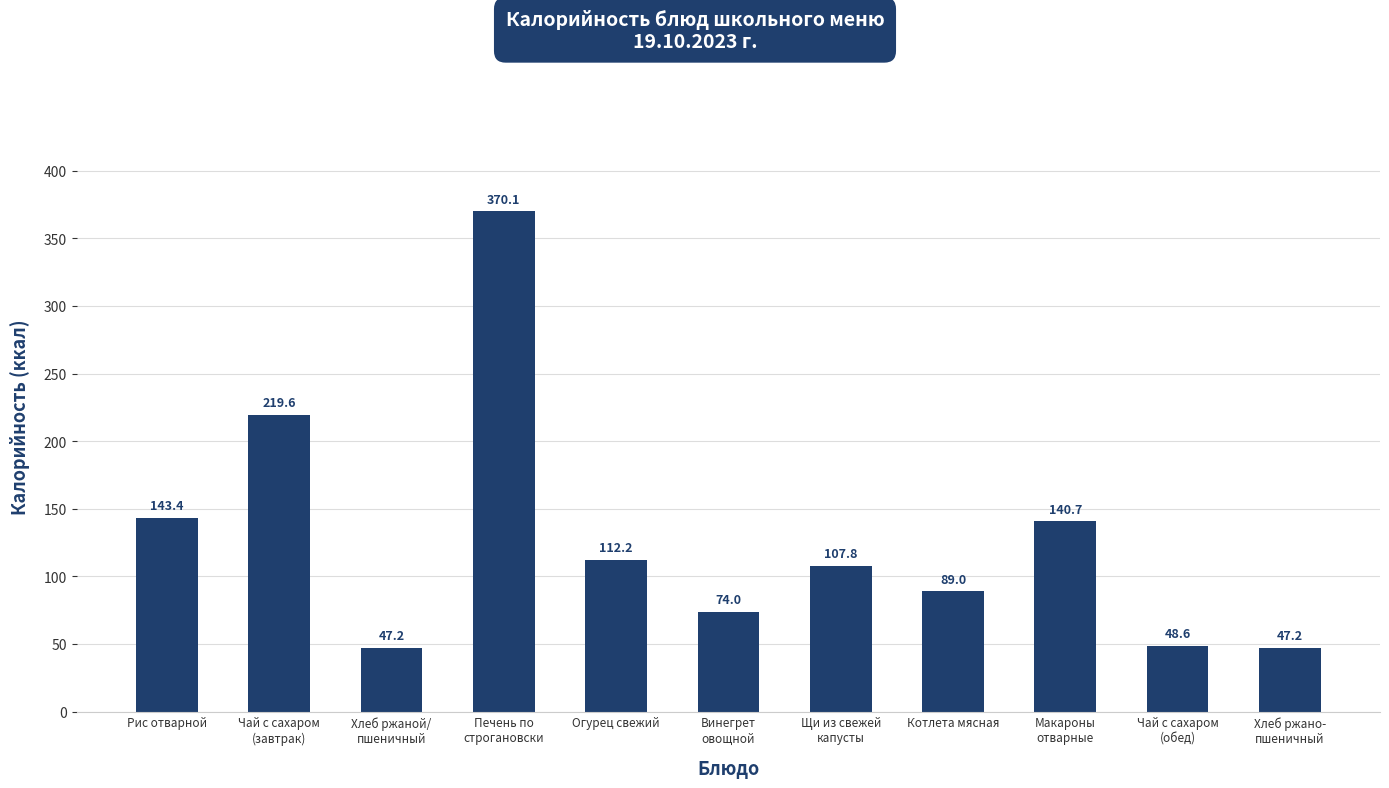

What is the ratio of the value at Рис отварной to the value at Хлеб ржаной/
пшеничный?

3.0